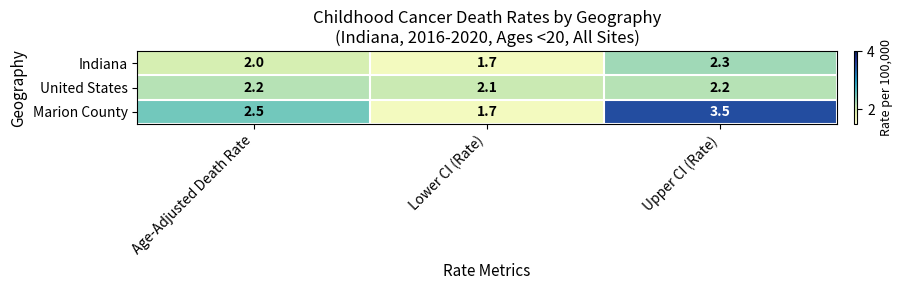

Where does the Marion County series first go above 2?

Age-Adjusted Death Rate